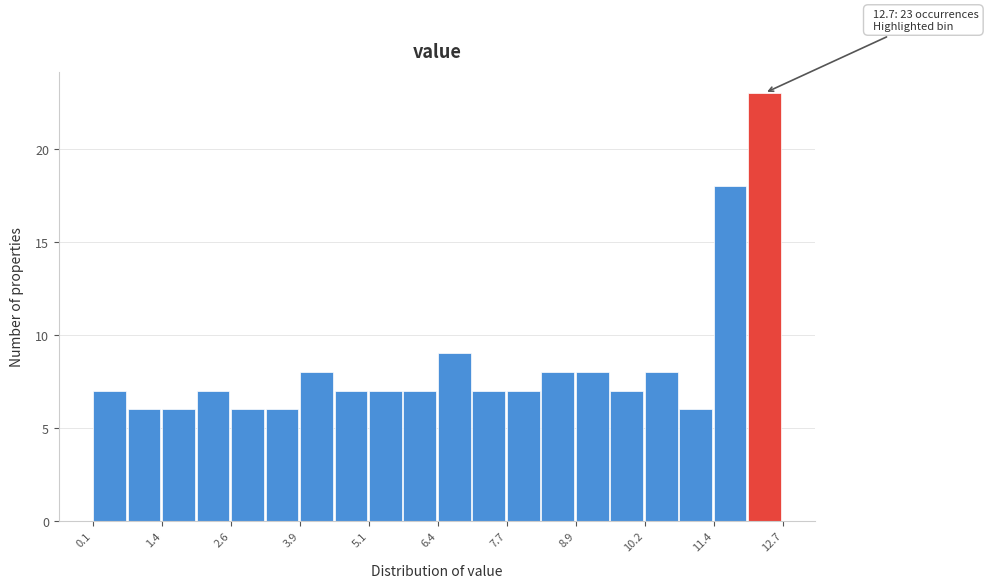

Around what value on the x-axis is the tallest bar? Give the approximate position of its centre, as read against the axis.

12.4